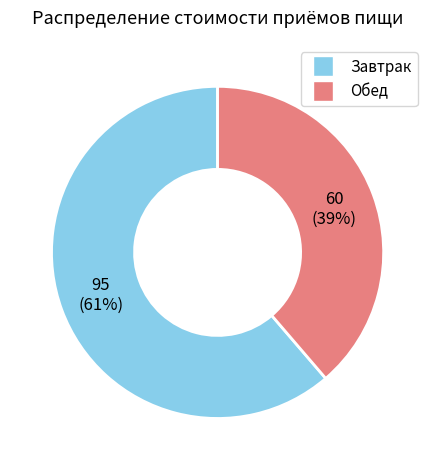

Which slice is the largest?

Завтрак